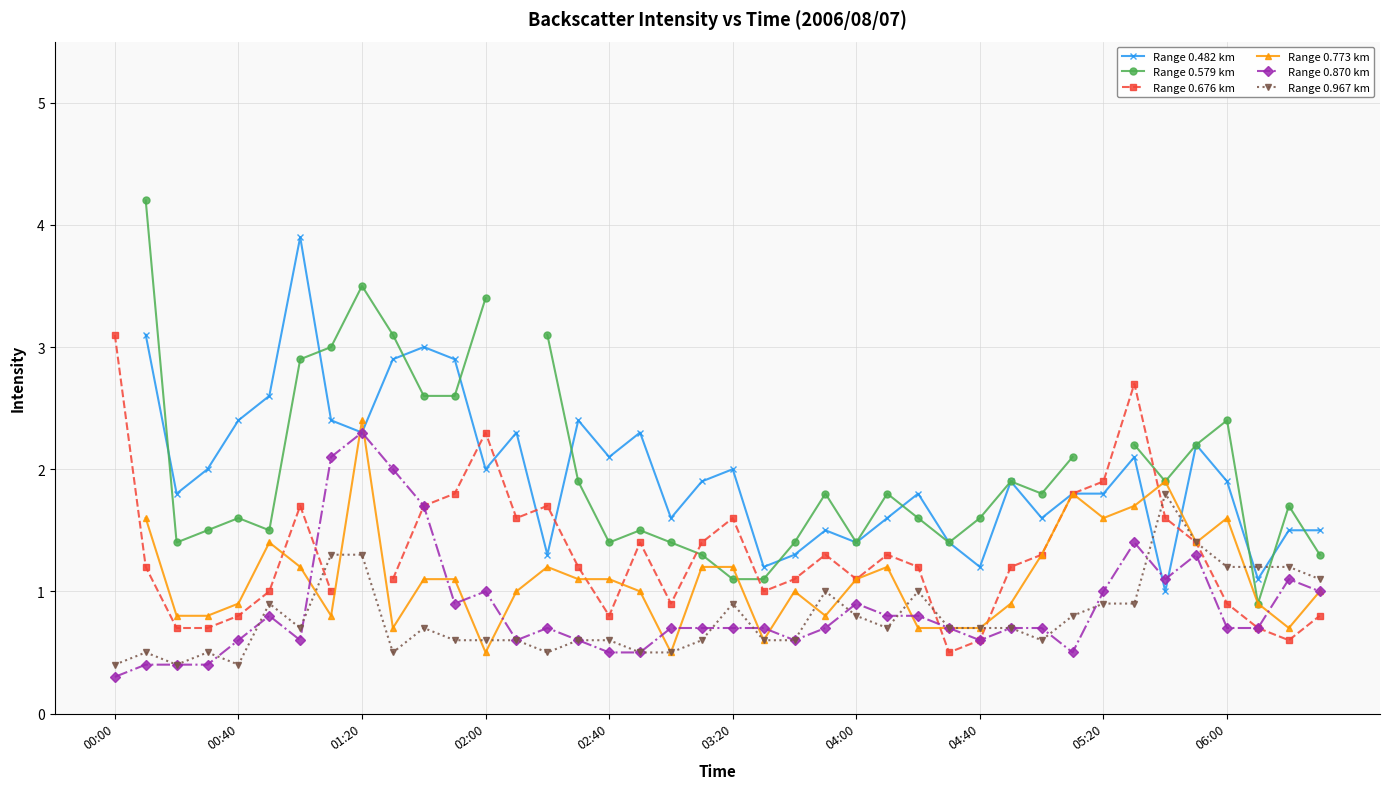

How many intersections are there between Range 0.773 km and Range 0.579 km?

2